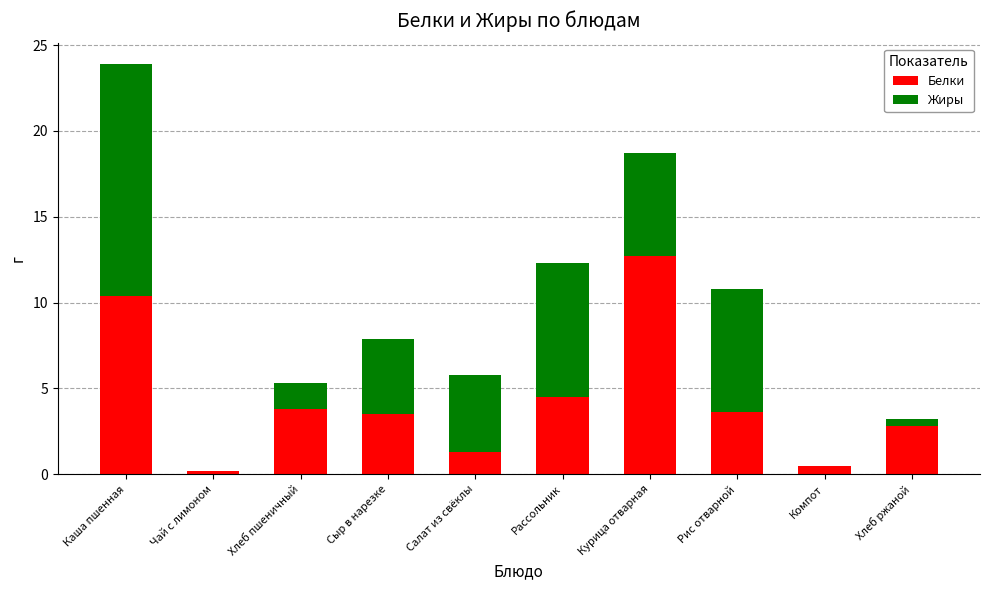

What is the total value across all series at Рассольник?

12.3